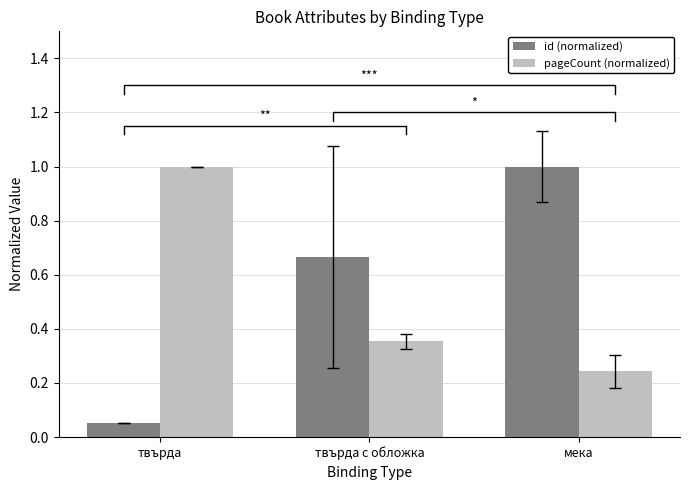

Rank the series at мека from lowest to highest value.

pageCount (normalized), id (normalized)